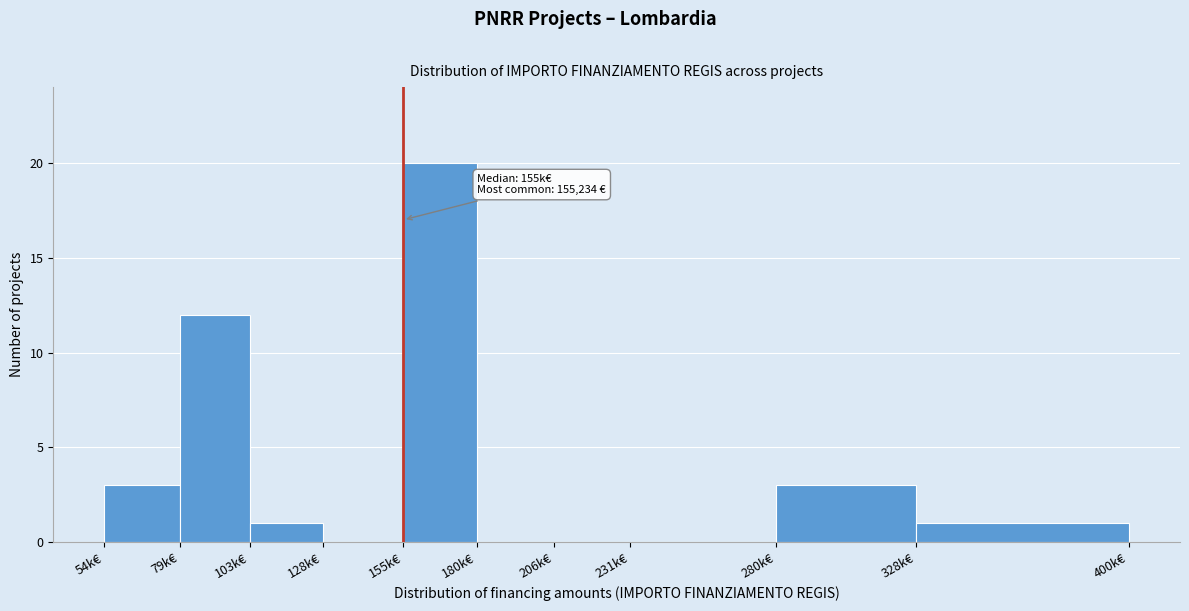

Reading left to right, list all the values displayed in this chart.

54k€=3	79k€=12	103k€=1	128k€=0	155k€=20	180k€=0	206k€=0	231k€=0	280k€=3	328k€=1